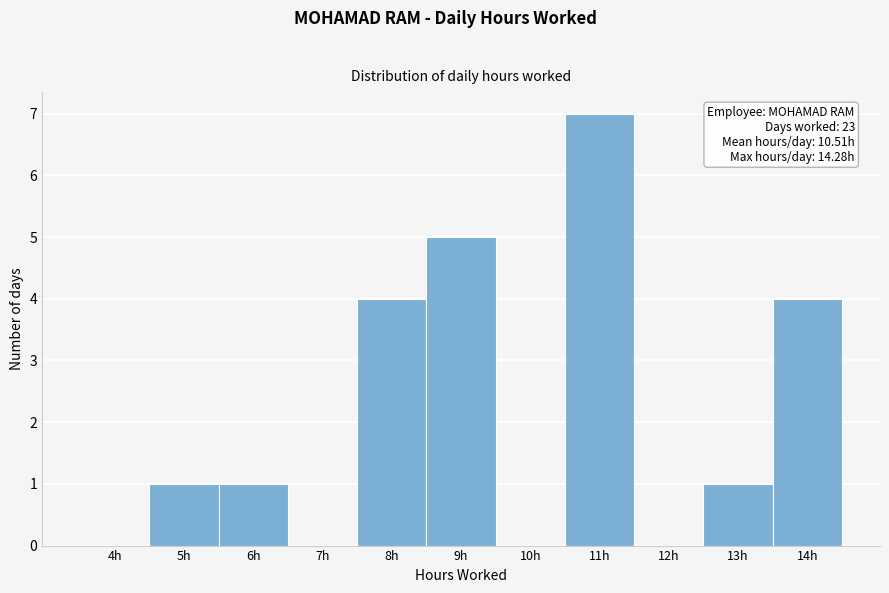

Reading left to right, extract all data points from this chart.

4h=0	5h=1	6h=1	7h=0	8h=4	9h=5	10h=0	11h=7	12h=0	13h=1	14h=4